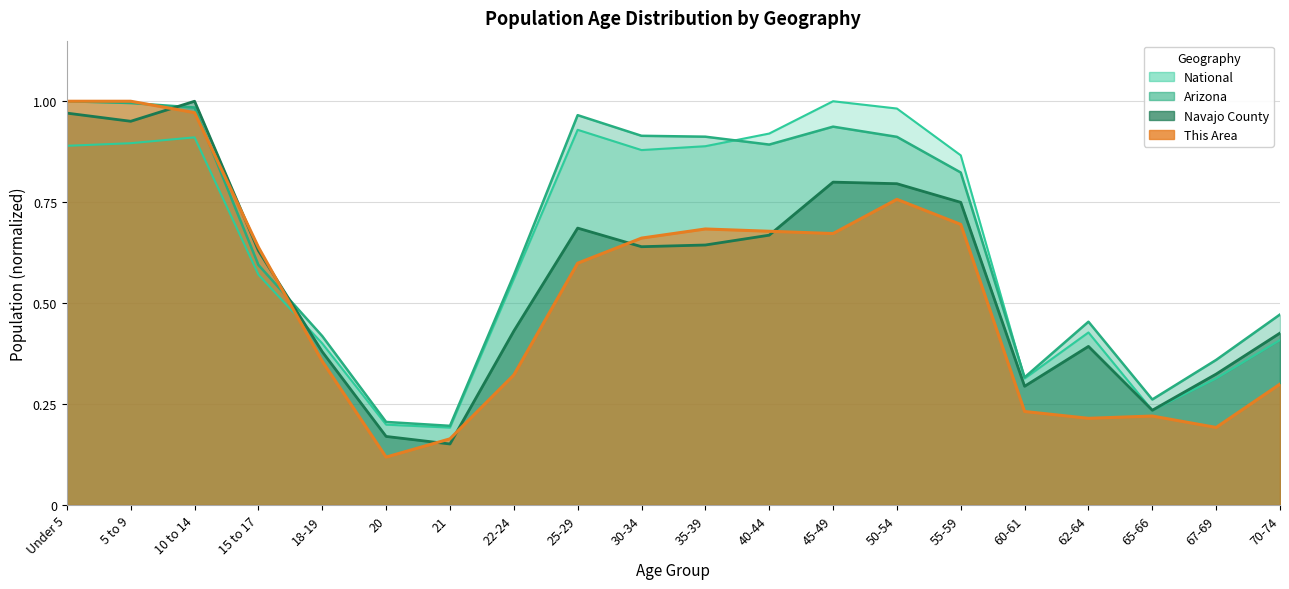

What is the difference between the maximum and minimum values in the Arizona series?

0.8